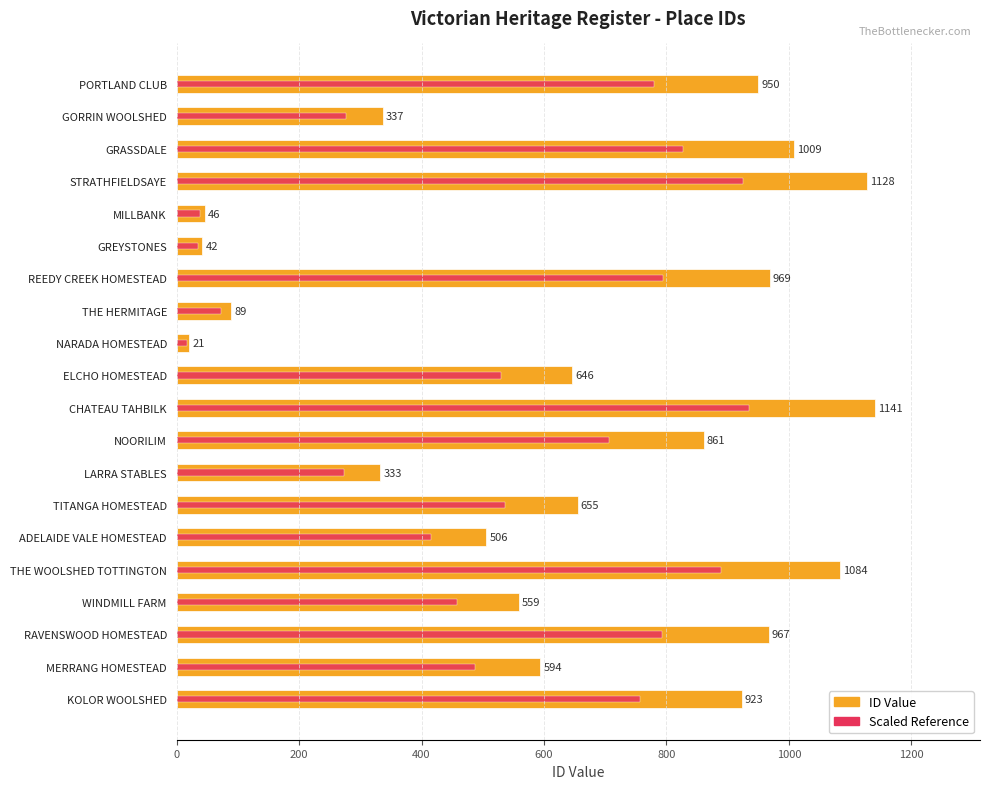

Rank the series by their maximum value, from lowest to highest.

Scaled Reference, ID Value